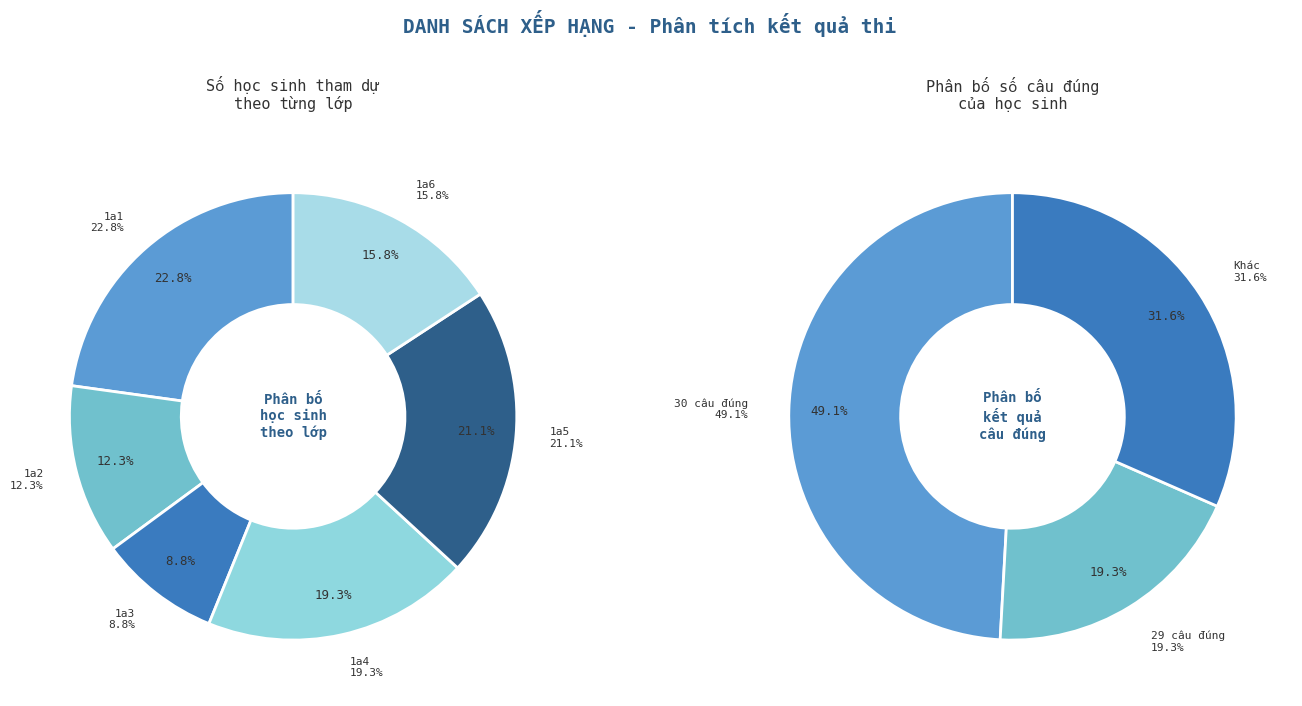

To the nearest percent, what is the average slice percentage?

17%